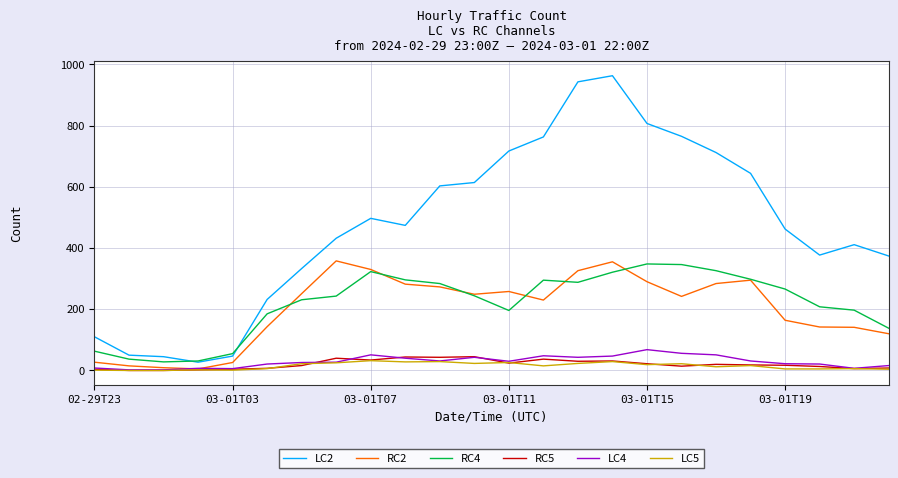

True or false: LC4 and RC4 cross at least once.

False